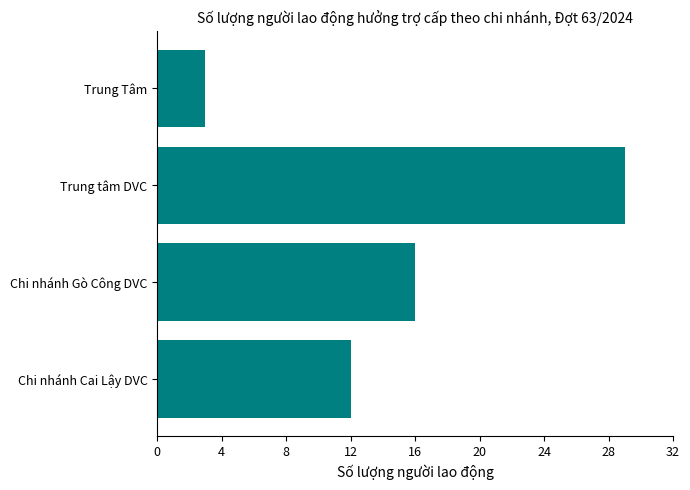

Approximately how many times larger is the value at Chi nhánh Gò Công DVC compared to Chi nhánh Cai Lậy DVC?

1.3